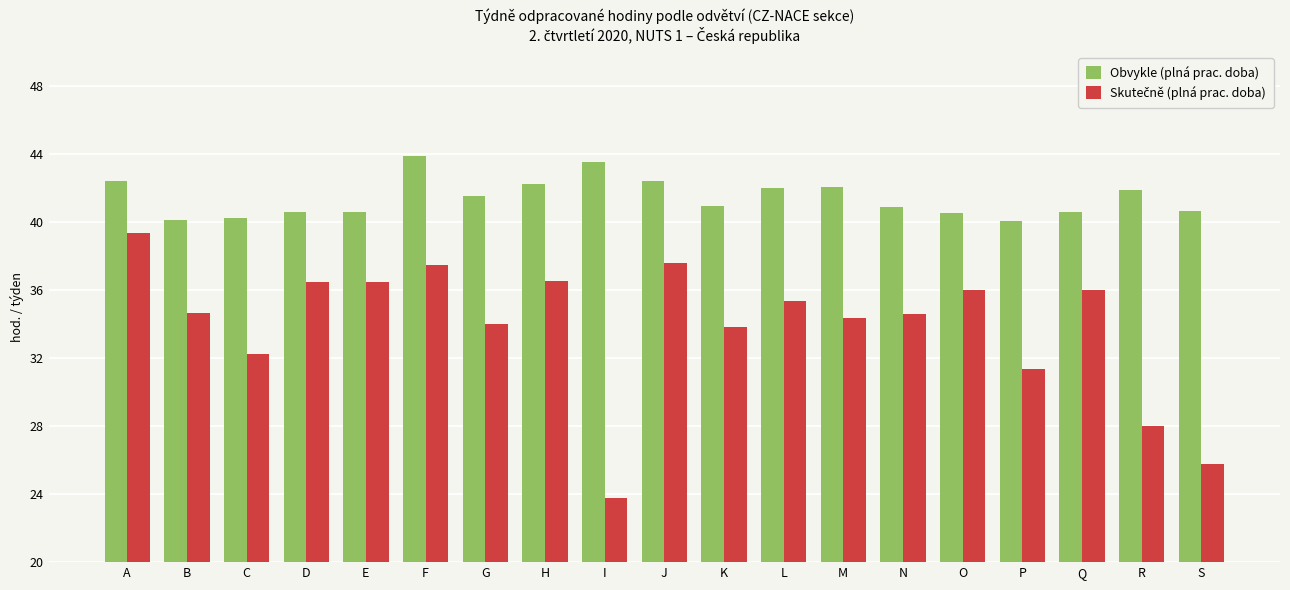

Which series has the largest total across all categories?

Obvykle (plná prac. doba)